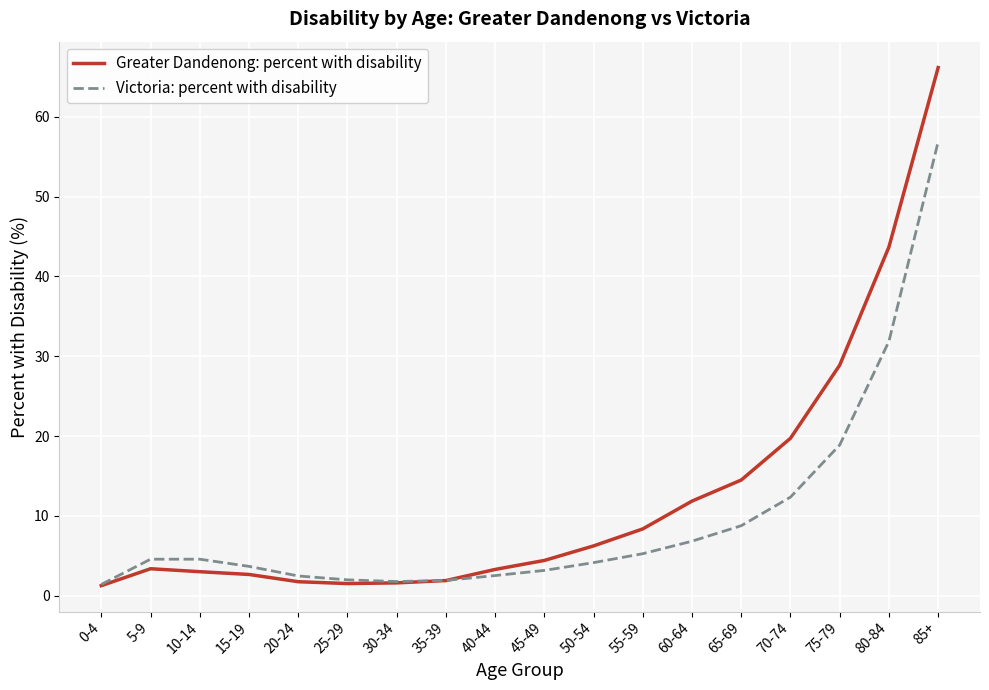

Rank the series by their maximum value, from lowest to highest.

Victoria: percent with disability, Greater Dandenong: percent with disability